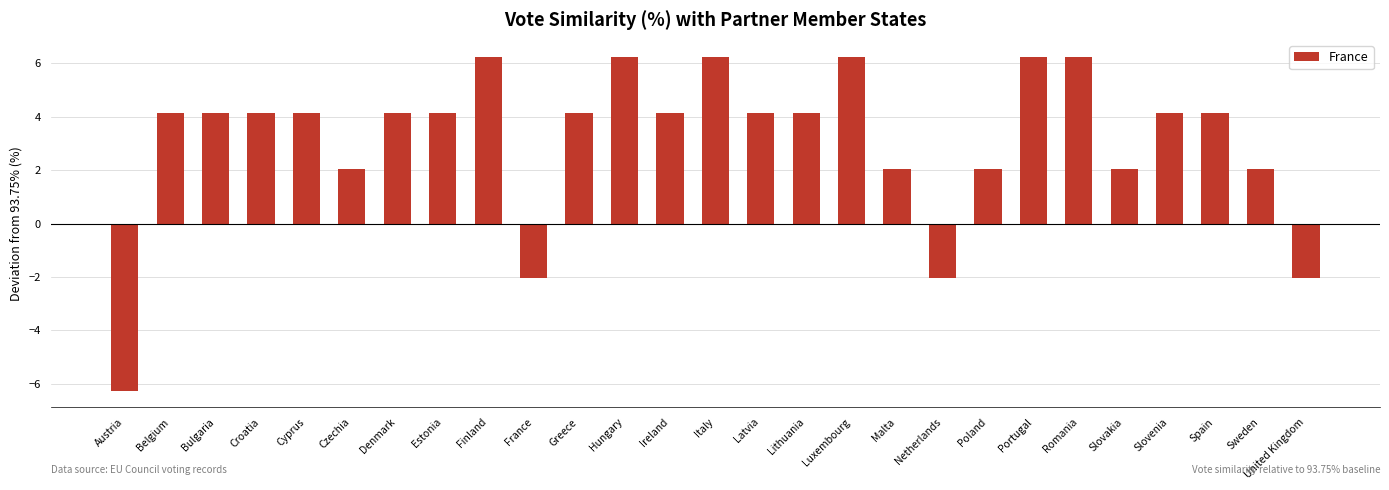

What is the change in value from Greece to United Kingdom?

-6.2